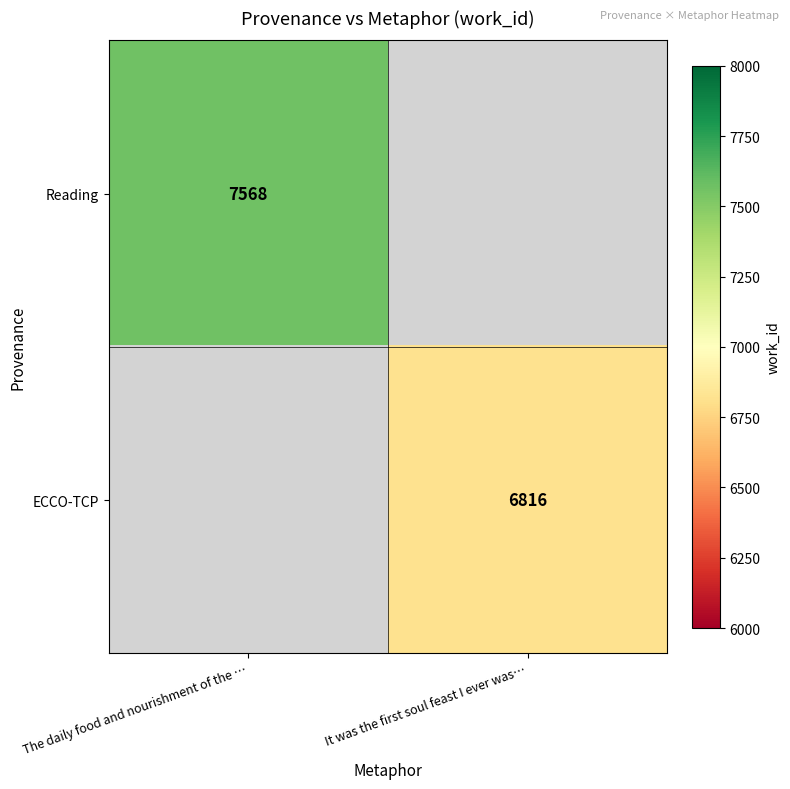

True or false: ECCO-TCP has a value of 10940 at It was the first soul feast I ever was….

False